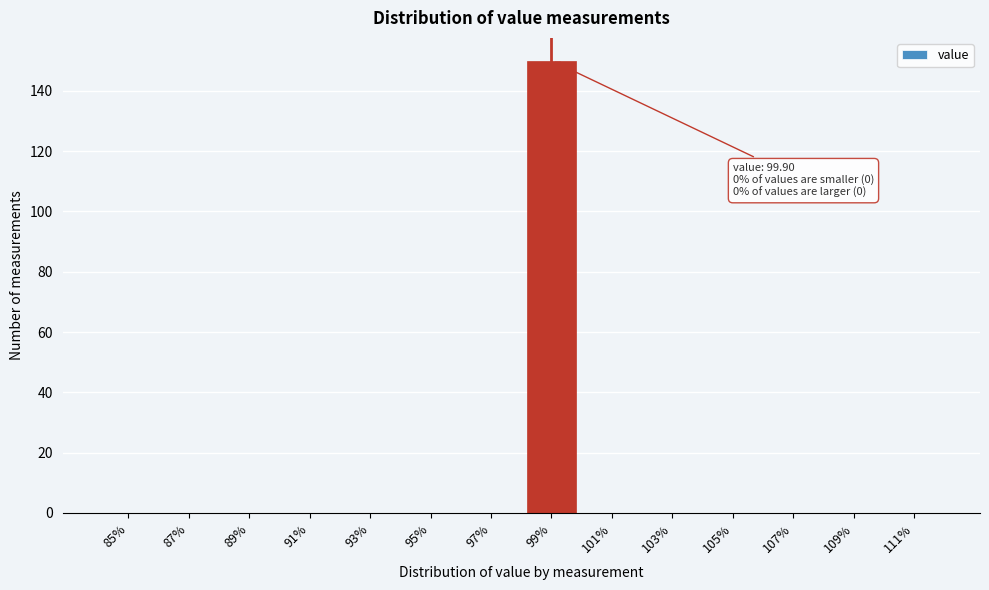

Reading left to right, list all the values displayed in this chart.

85%=0	87%=0	89%=0	91%=0	93%=0	95%=0	97%=0	99%=150	101%=0	103%=0	105%=0	107%=0	109%=0	111%=0